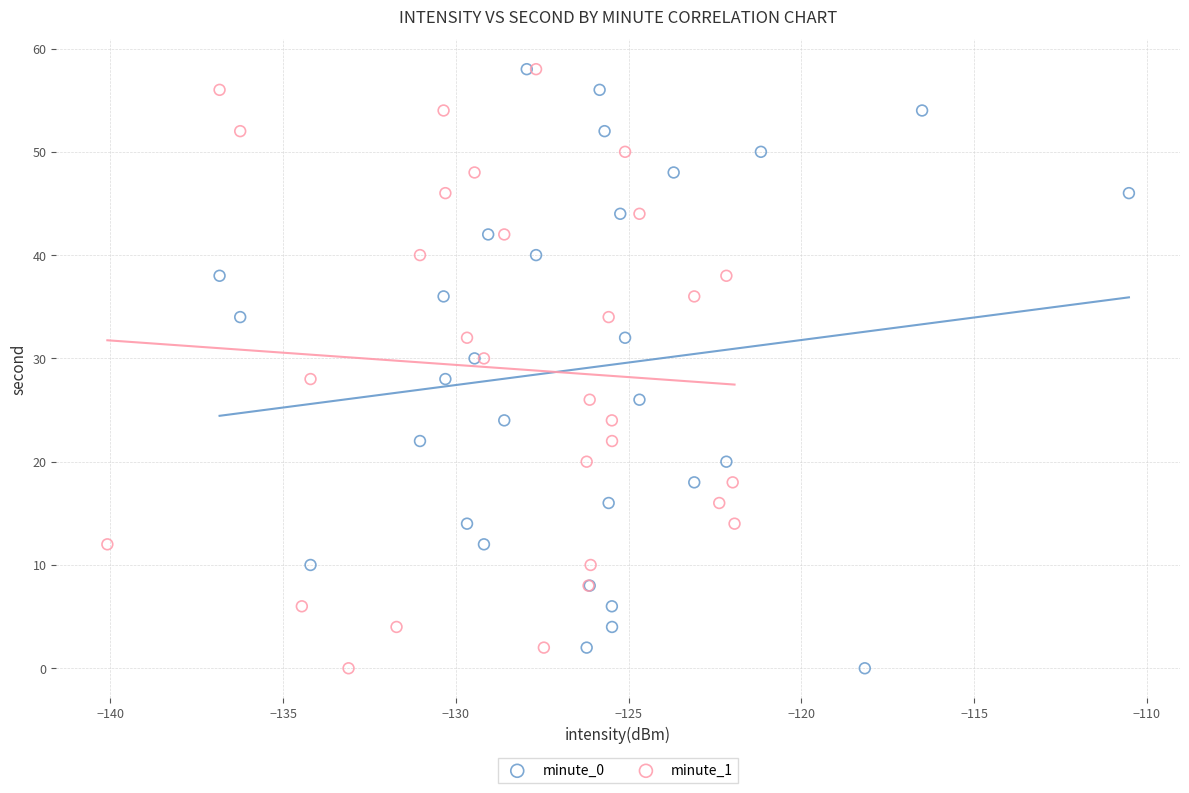

What are all the series names shown in the legend?

minute_0, minute_1